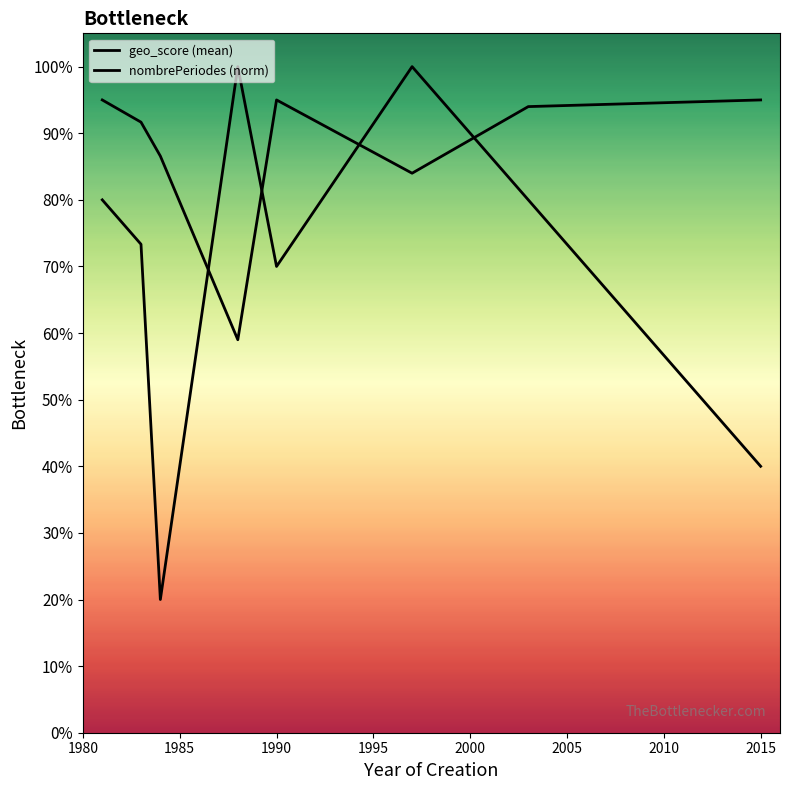

Does the chart display data point markers on the line(s)?

No